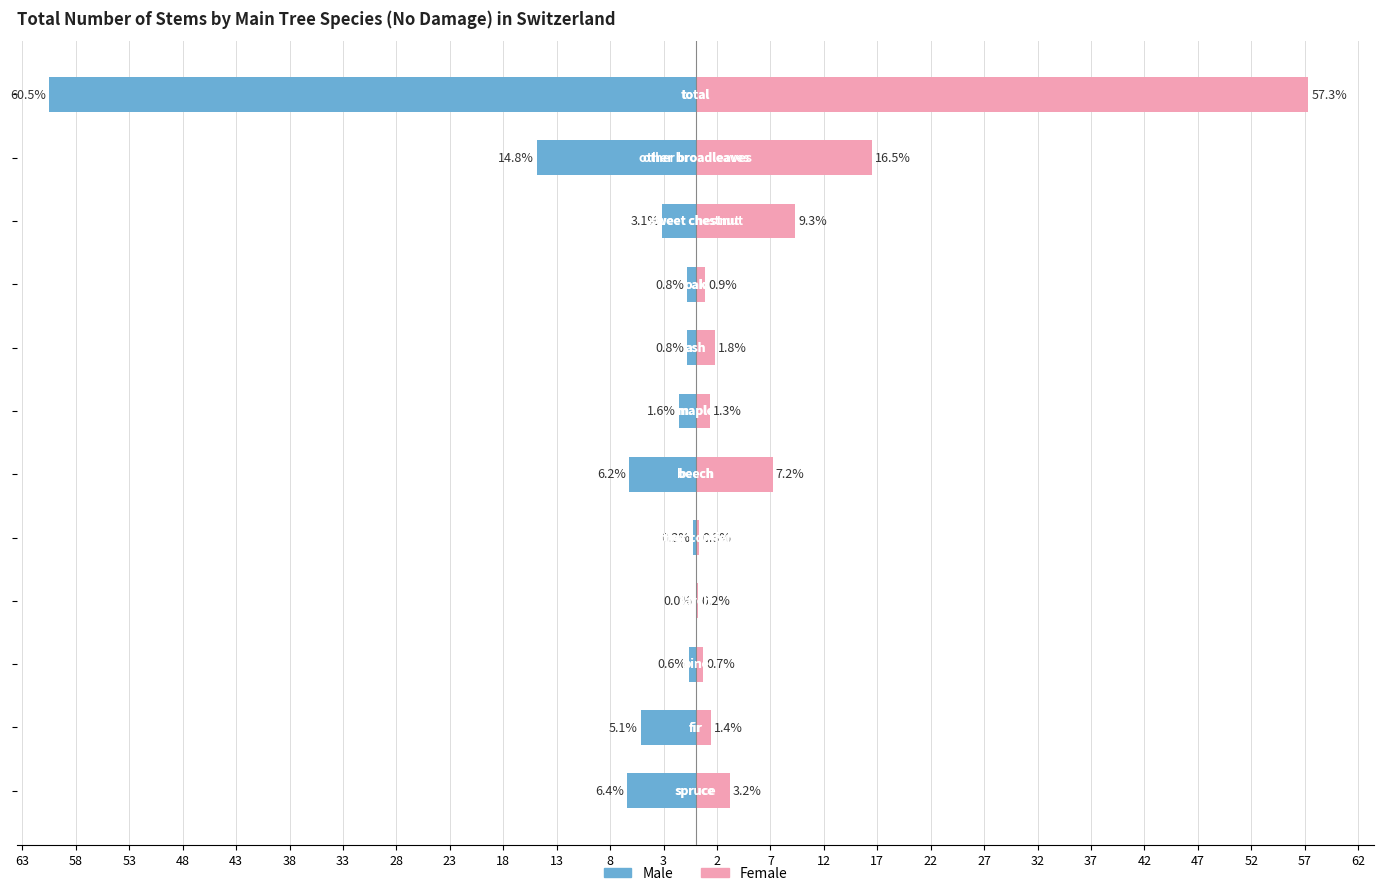

Which series has the largest total across all categories?

Female